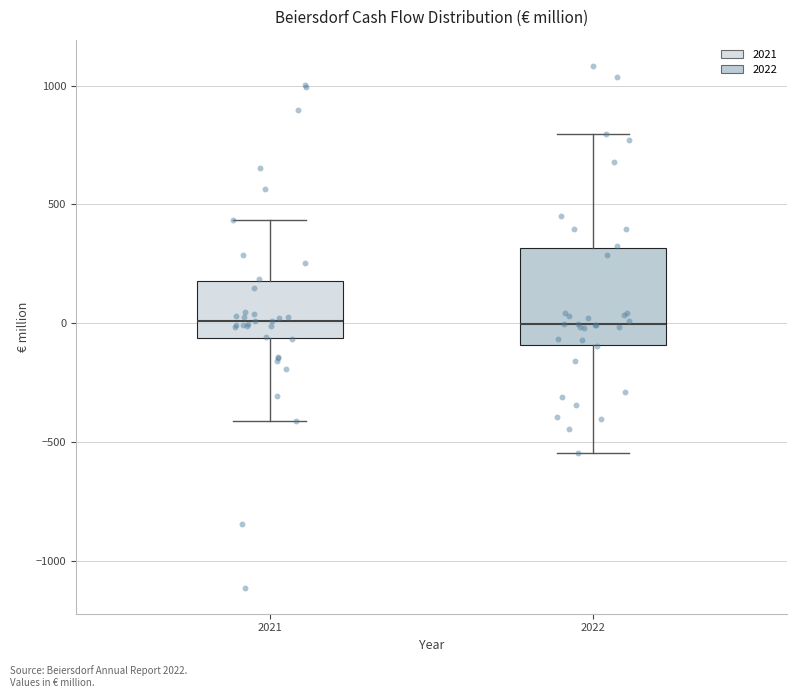

Reading left to right, transcribe this box plot: for each box, give where its median line is, the range the box spans, and where its two whiskers end, as read against the y-axis. The values are not printed on the chart, so give them approximately, as read against the axis.

2021: median 0, box -50 to 200, whiskers -400 to 450
2022: median 0, box -100 to 300, whiskers -550 to 800